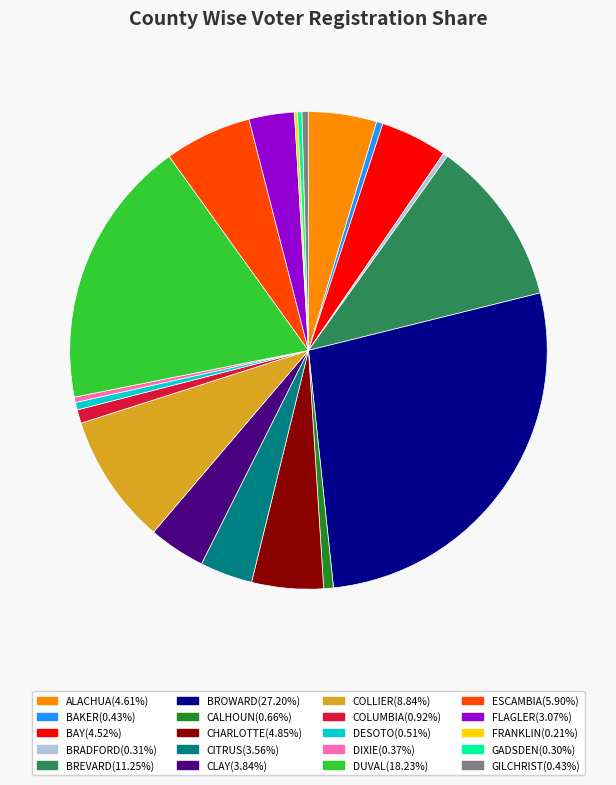

Do BAY and CITRUS together represent more than half of the pie?

No